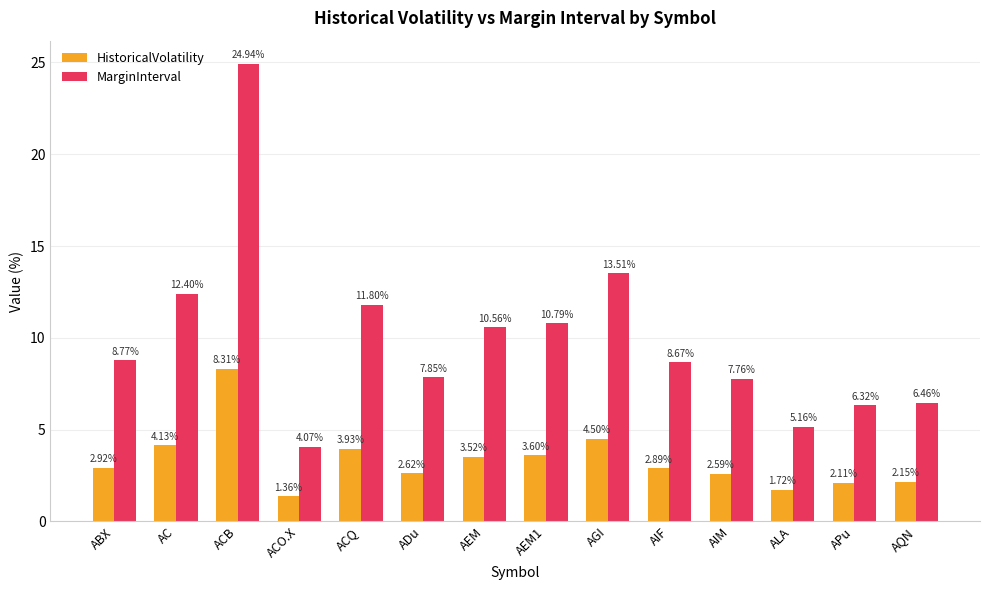

Where is HistoricalVolatility nearest to the value 4?

ACQ